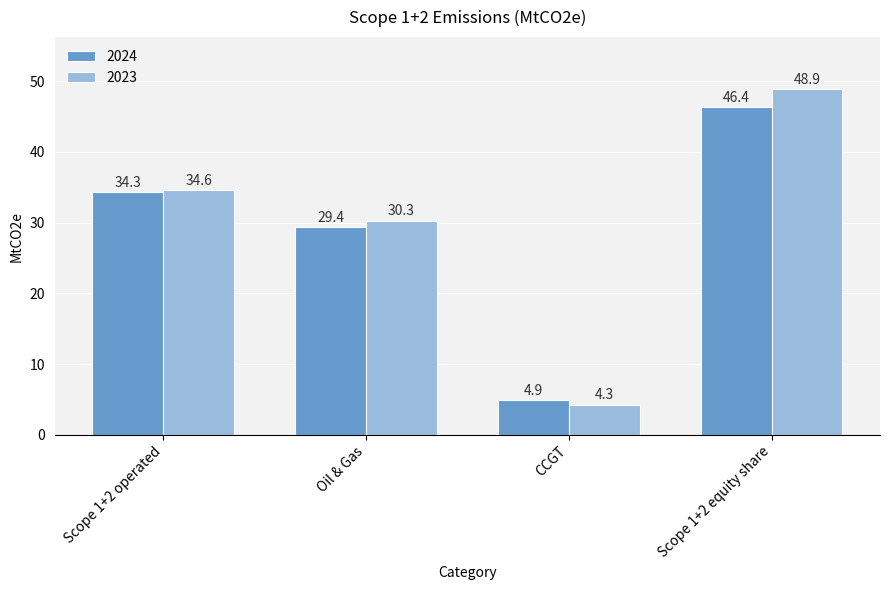

Reading right to left, what are all the values shown in this chart?

2024: Scope 1+2 equity share=46.4	CCGT=4.9	Oil & Gas=29.4	Scope 1+2 operated=34.3
2023: Scope 1+2 equity share=48.9	CCGT=4.3	Oil & Gas=30.3	Scope 1+2 operated=34.6